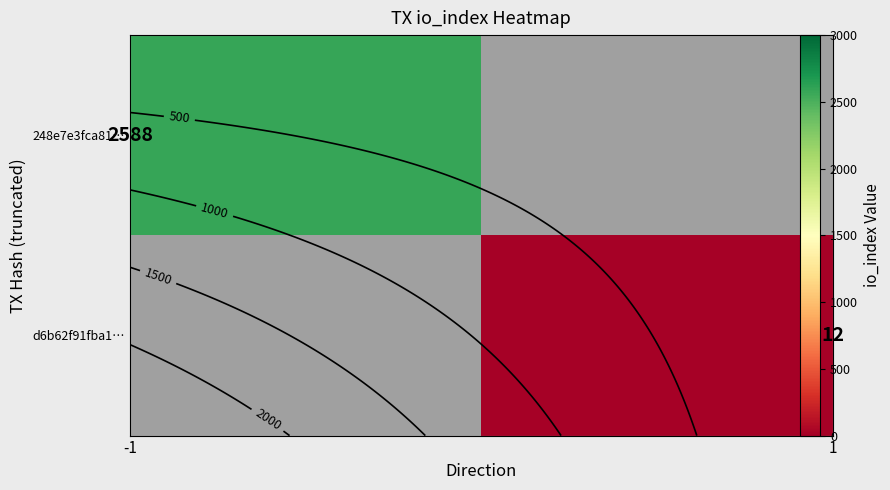

At which category does the chart reach its peak across all series?

-1